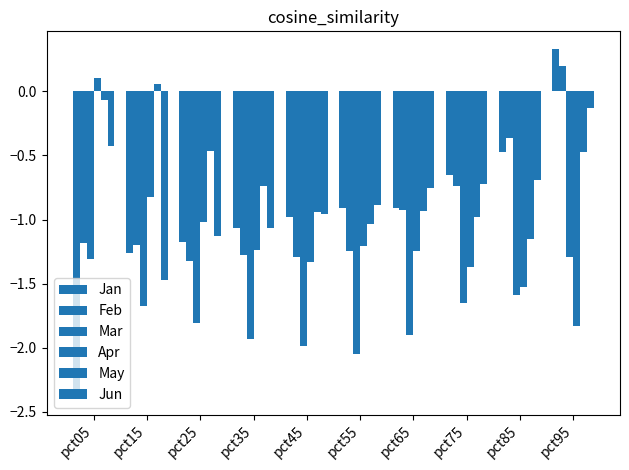

Does the chart contain stacked bars?

No